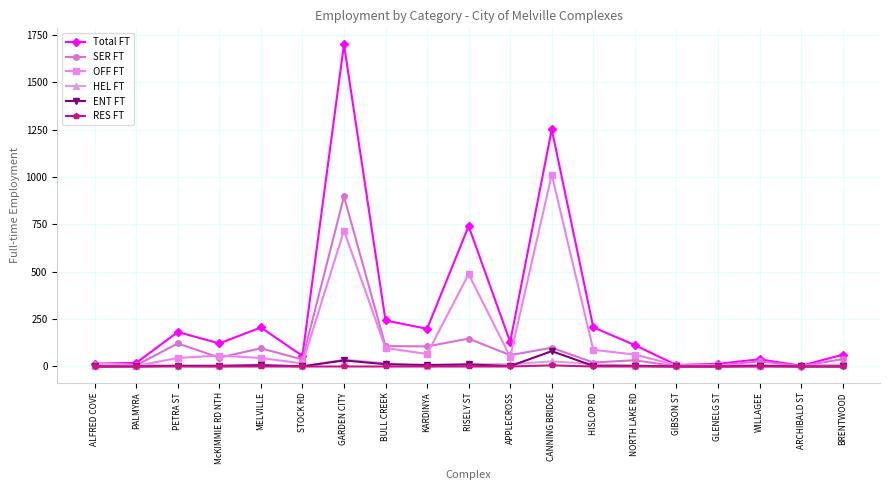

What is the maximum value for SER FT?

898